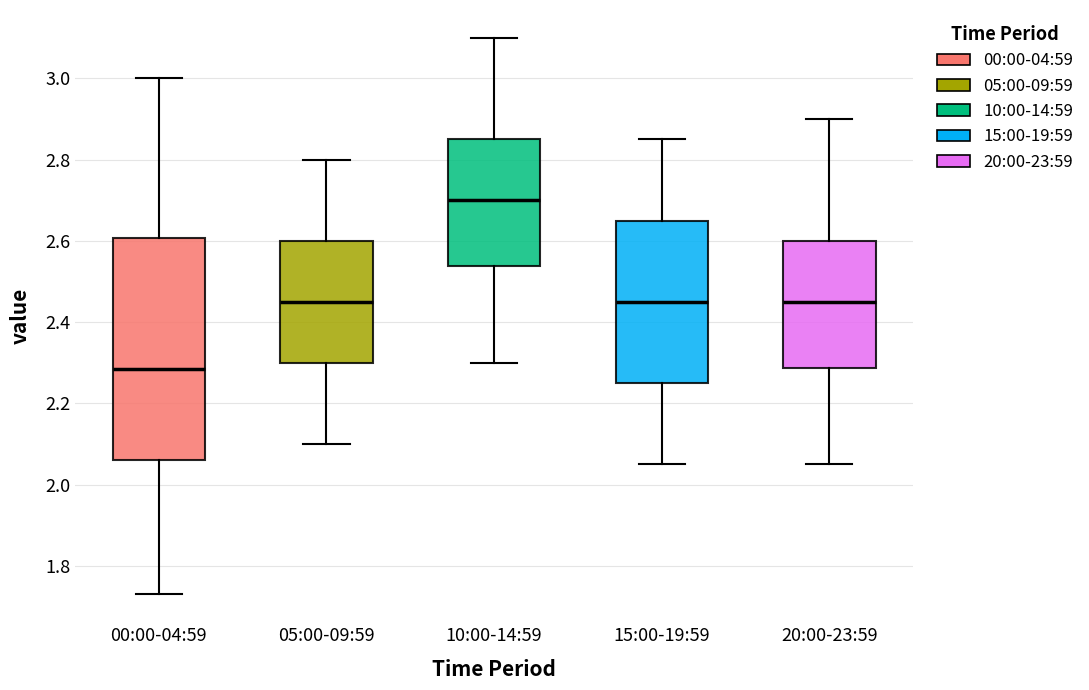

Which box is the tallest, from its lower edge to its upper edge?

00:00-04:59